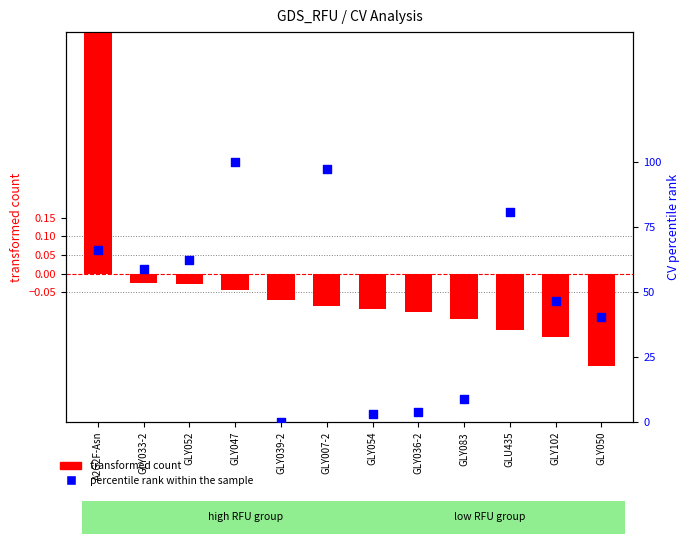

At which category is the sum across all series the highest?

A2G2F-Asn